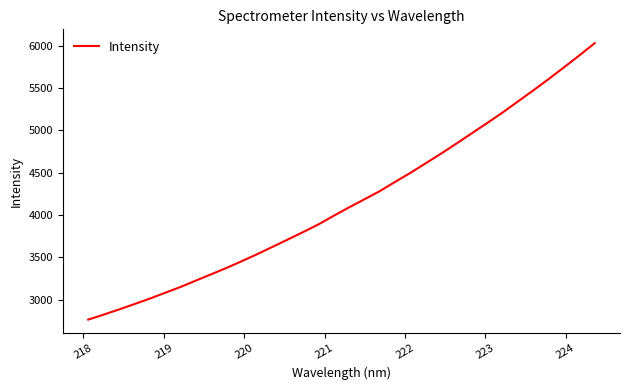

What is the minimum value shown in the chart?

2764.2